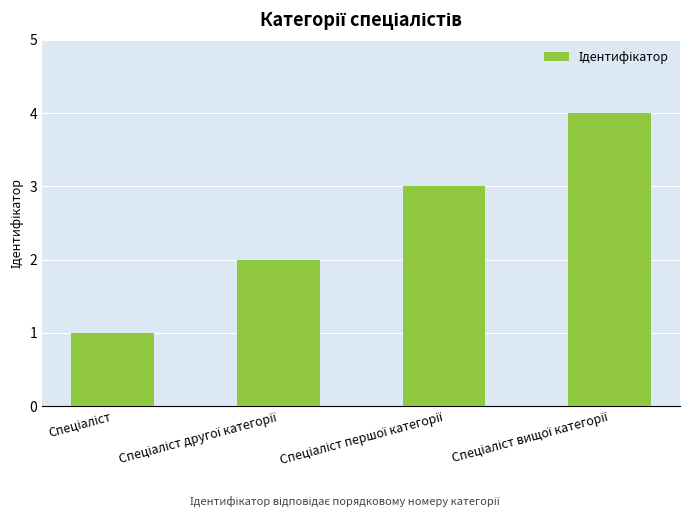

What is the greatest value displayed?

4